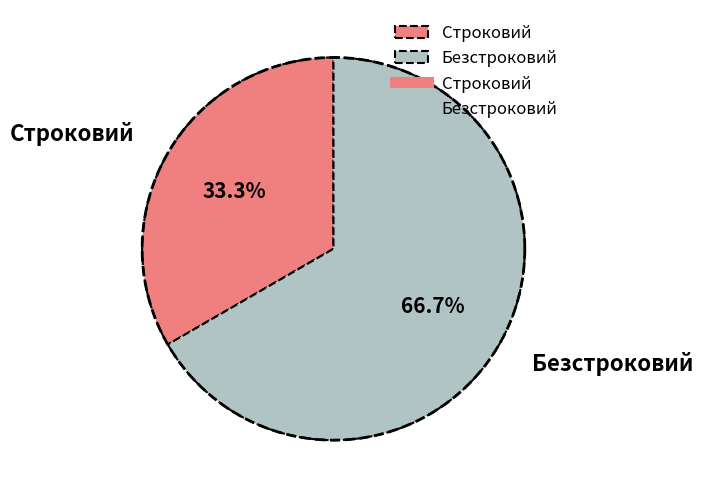

Which category has the smallest portion of the pie?

Строковий